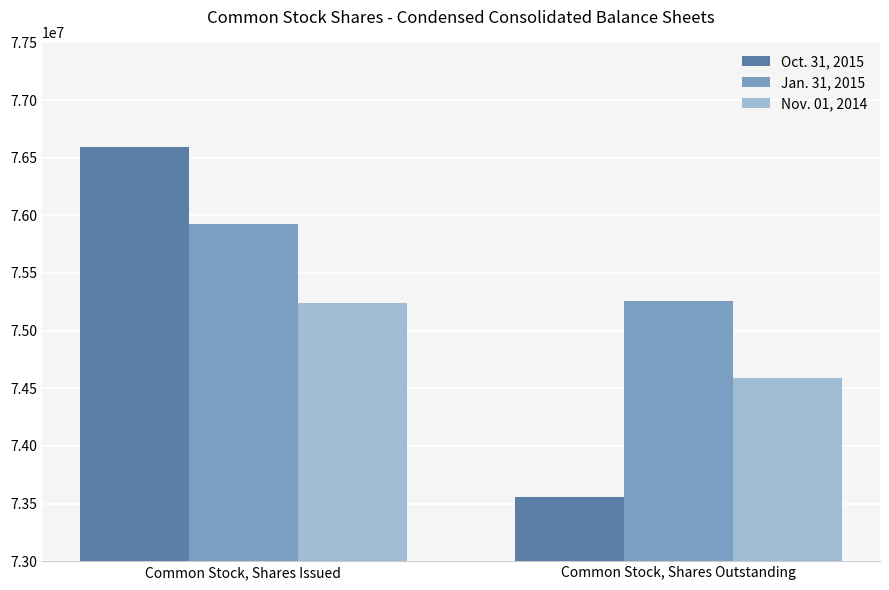

How many Jan. 31, 2015 values are between 75254682 and 75925507?

2